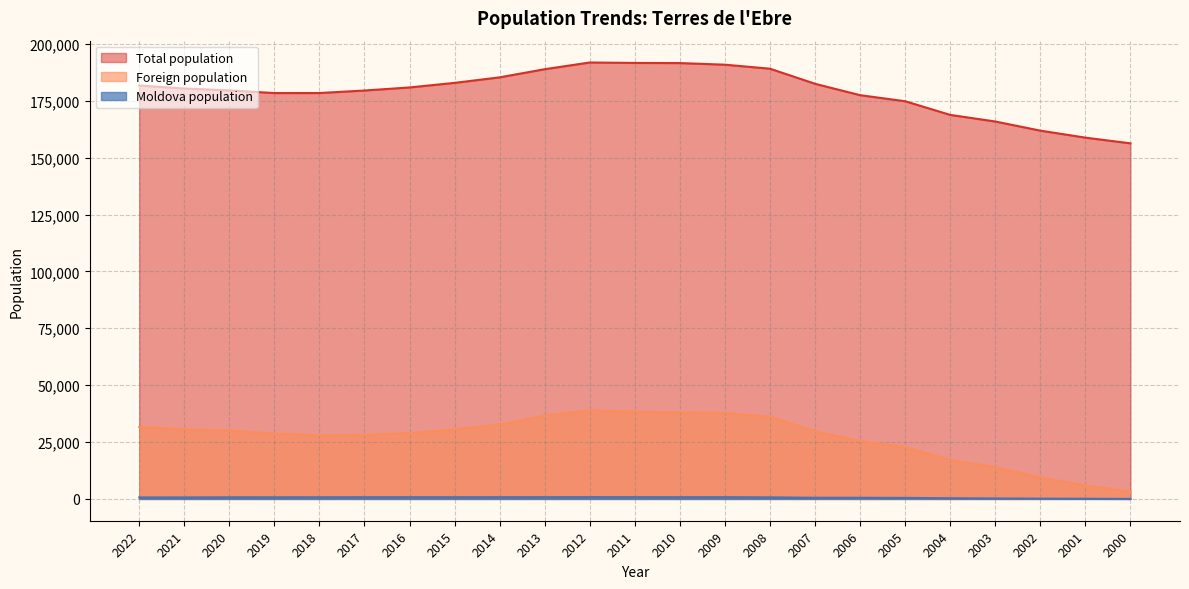

At which label does Total population first exceed 180383?

2022